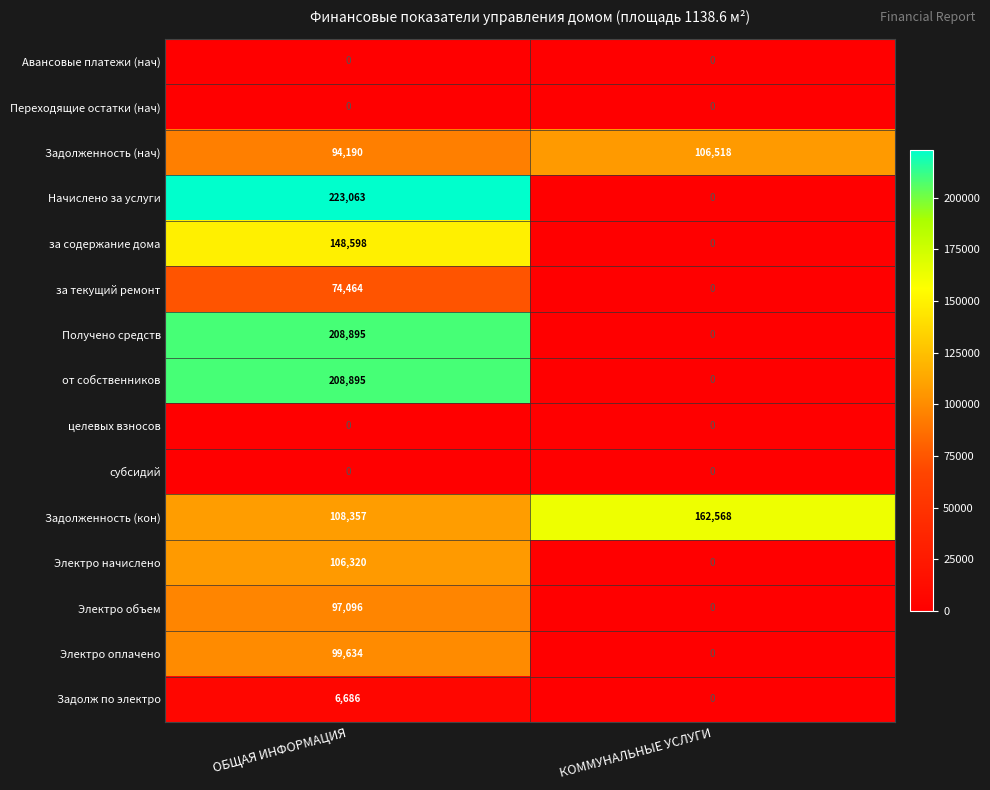

Which category has the highest value across all series?

ОБЩАЯ ИНФОРМАЦИЯ